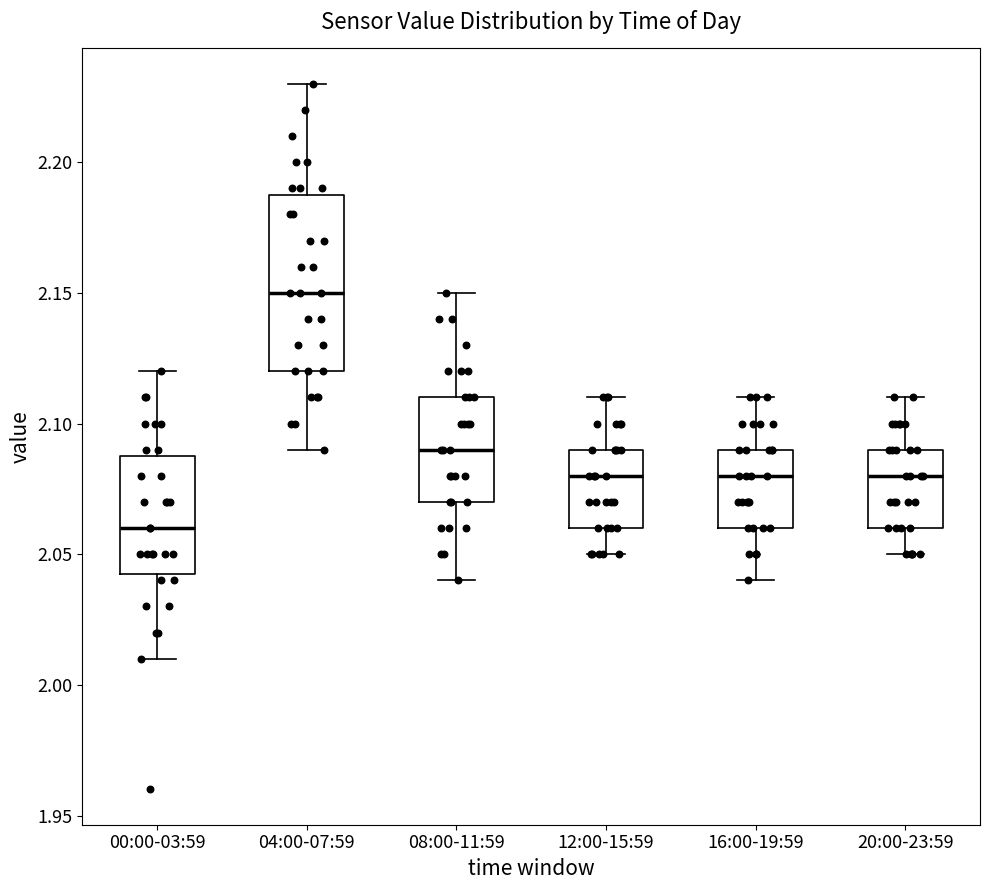

Which box is the tallest, from its lower edge to its upper edge?

04:00-07:59